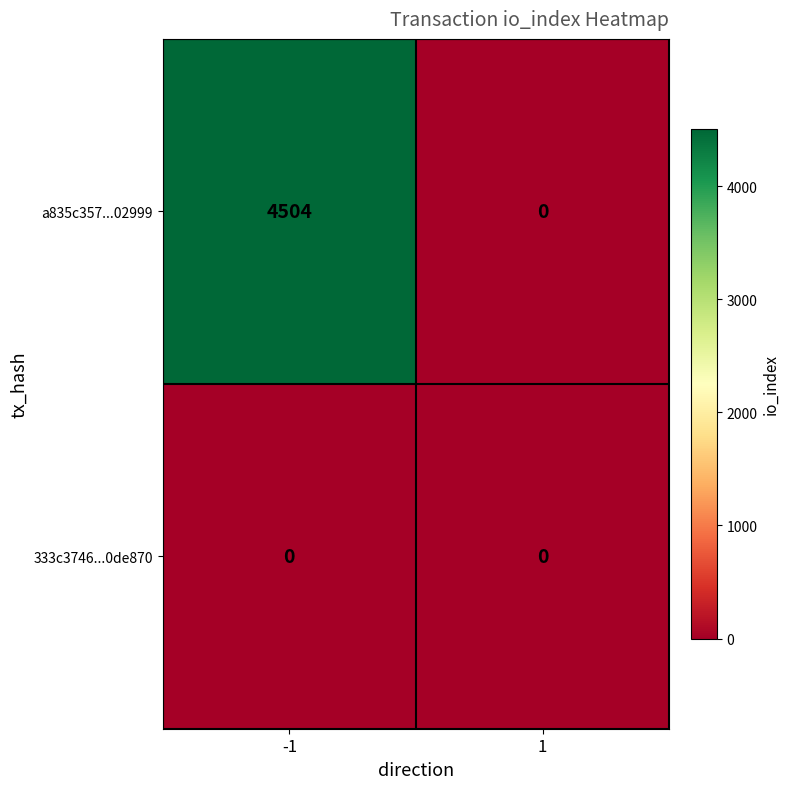

What is the greatest value displayed?

4504